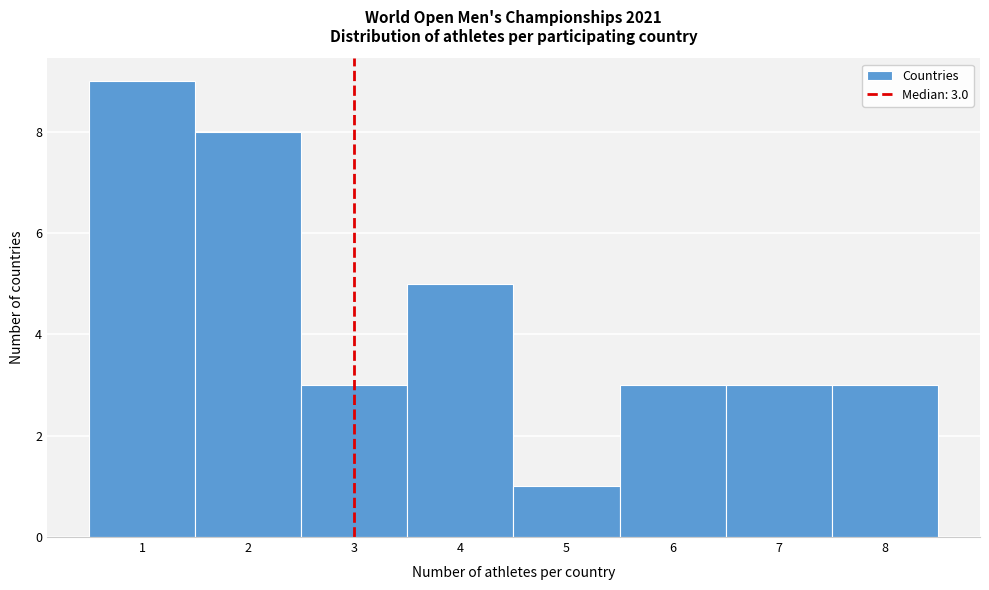

Over which range of the x-axis is the bar tallest?

0.5 to 1.5